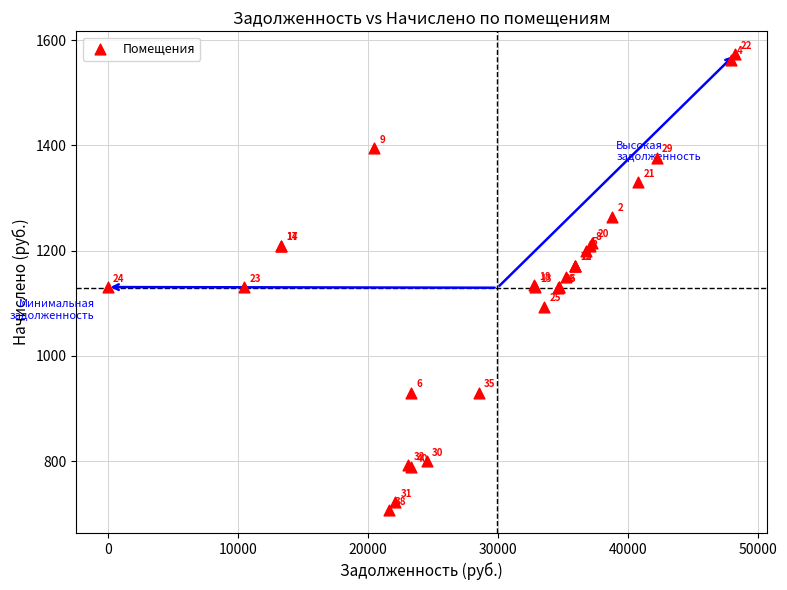

What Y value in the scatter plot is closest to 1140?

1134.6